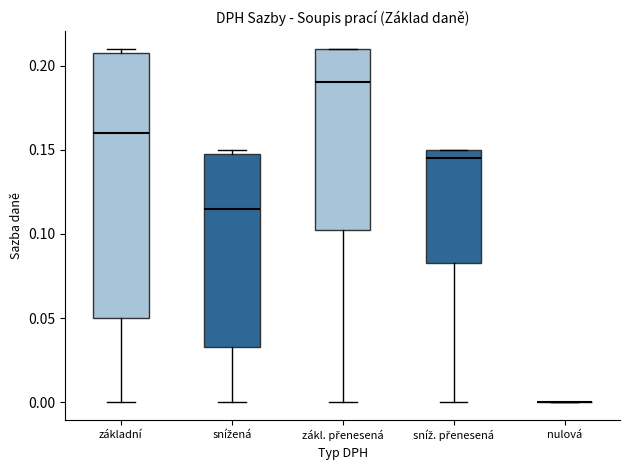

Reading left to right, transcribe this box plot: for each box, give where its median line is, the range the box spans, and where its two whiskers end, as read against the y-axis. The values are not printed on the chart, so give them approximately, as read against the axis.

základní: median 0.160, box 0.050 to 0.210, whiskers 0.000 to 0.210 (just above the box's upper edge)
snížená: median 0.115, box 0.035 to 0.150, whiskers 0.000 to 0.150 (just above the box's upper edge)
zákl. přenesená: median 0.190, box 0.105 to 0.210, whiskers 0.000 to 0.210
sníž. přenesená: median 0.145, box 0.085 to 0.150, whiskers 0.000 to 0.150
nulová: box collapsed to a line at 0.000, whiskers 0.000 to 0.000